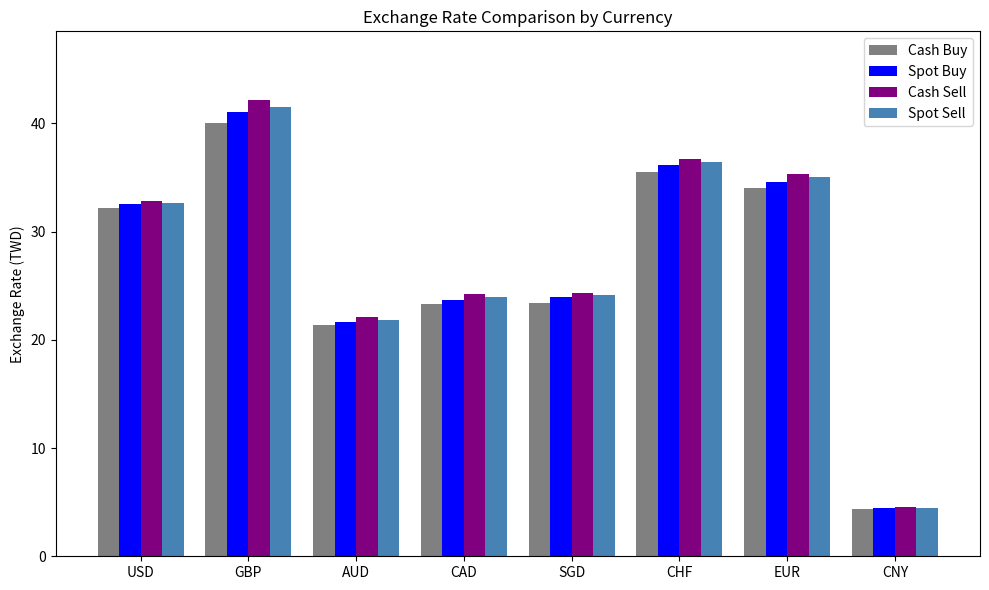

Which category has the lowest value in the Cash Buy series?

CNY